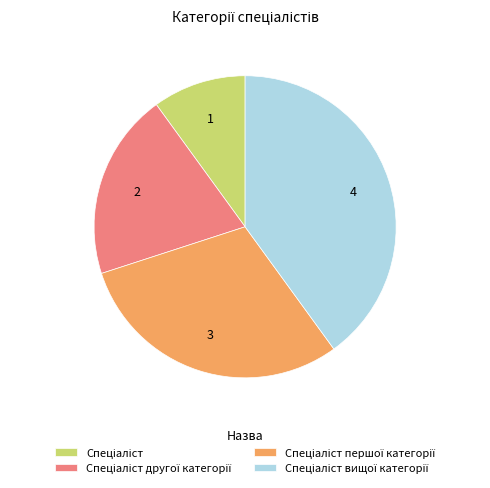

Does any single category account for the majority?

No